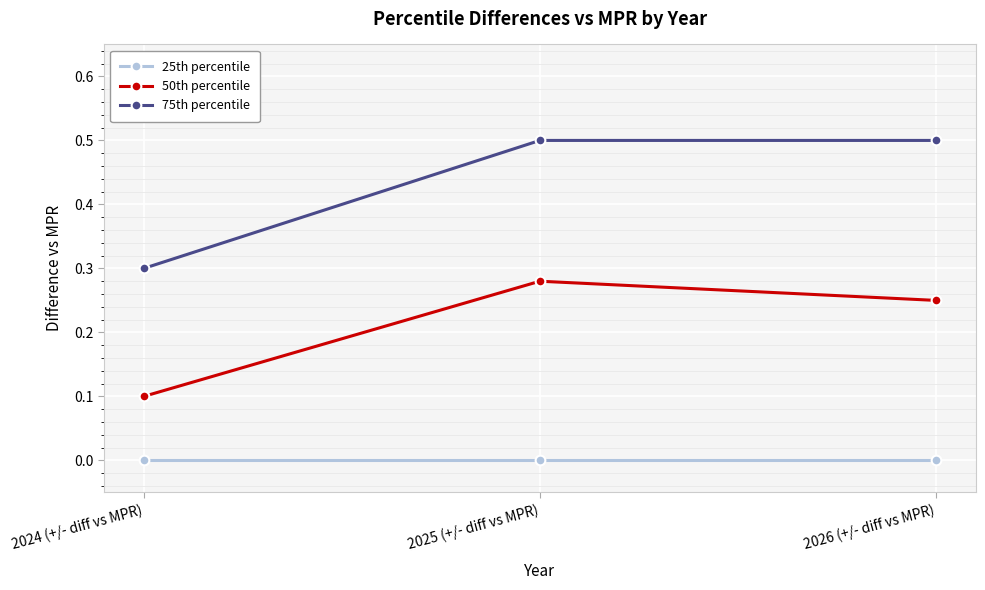

True or false: 50th percentile has a value of 0.3 at 2025 (+/- diff vs MPR).

True